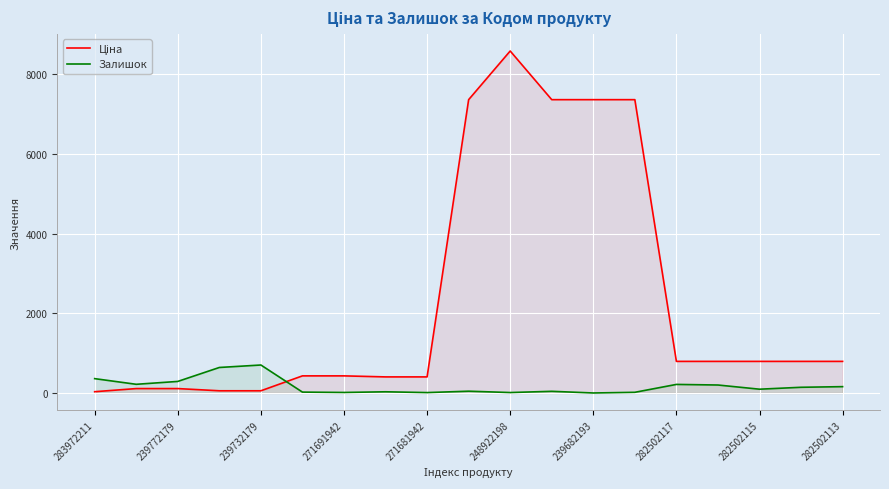

What is the sum of all Залишок values?

3212.0